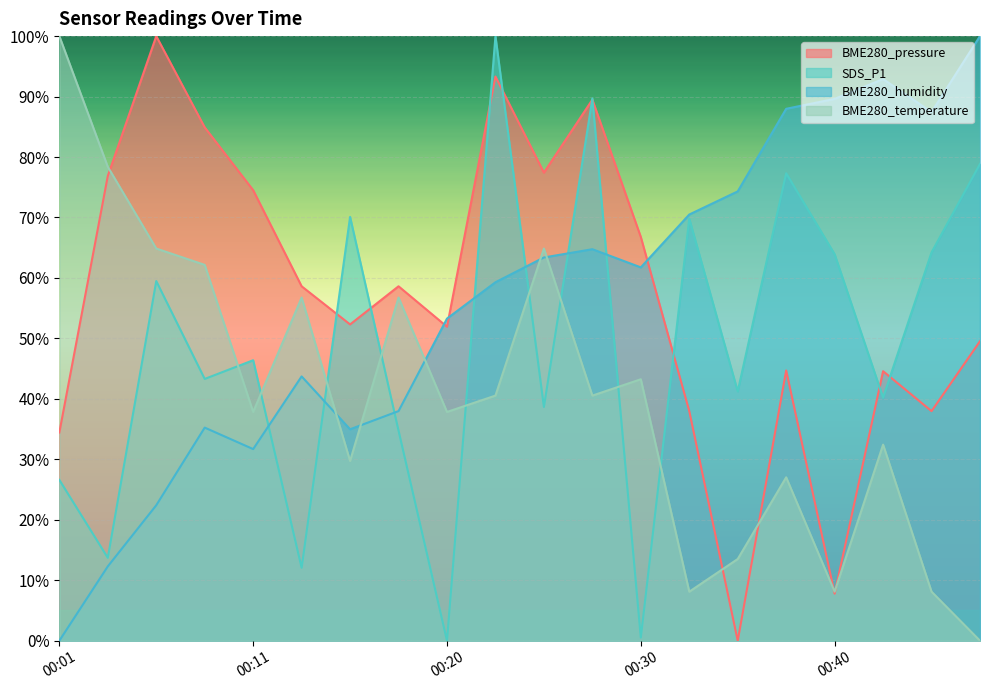

Reading left to right, extract all data points from this chart.

BME280_pressure: 00:01=34.4	00:03=76.9	00:06=100.0	00:08=84.9	00:11=74.5	00:13=58.6	00:16=52.3	00:18=58.6	00:20=51.9	00:23=93.3	00:25=77.4	00:28=89.5	00:30=66.8	00:33=38.0	00:35=0.0	00:37=44.7	00:40=7.8	00:42=44.6	00:45=38.0	00:47=49.5
SDS_P1: 00:01=26.6	00:03=13.7	00:06=59.5	00:08=43.3	00:11=46.4	00:13=12.1	00:16=70.1	00:18=34.7	00:20=0.0	00:23=100.0	00:25=38.7	00:28=89.7	00:30=0.5	00:33=69.8	00:35=41.2	00:37=77.3	00:40=63.9	00:42=40.2	00:45=64.2	00:47=78.9
BME280_humidity: 00:01=0.0	00:03=12.3	00:06=22.4	00:08=35.2	00:11=31.7	00:13=43.7	00:16=35.0	00:18=38.0	00:20=53.3	00:23=59.3	00:25=63.4	00:28=64.8	00:30=61.7	00:33=70.5	00:35=74.3	00:37=88.0	00:40=89.6	00:42=92.9	00:45=87.4	00:47=100.0
BME280_temperature: 00:01=100.0	00:03=78.4	00:06=64.9	00:08=62.2	00:11=37.8	00:13=56.8	00:16=29.7	00:18=56.8	00:20=37.8	00:23=40.5	00:25=64.9	00:28=40.5	00:30=43.2	00:33=8.1	00:35=13.5	00:37=27.0	00:40=8.1	00:42=32.4	00:45=8.1	00:47=0.0